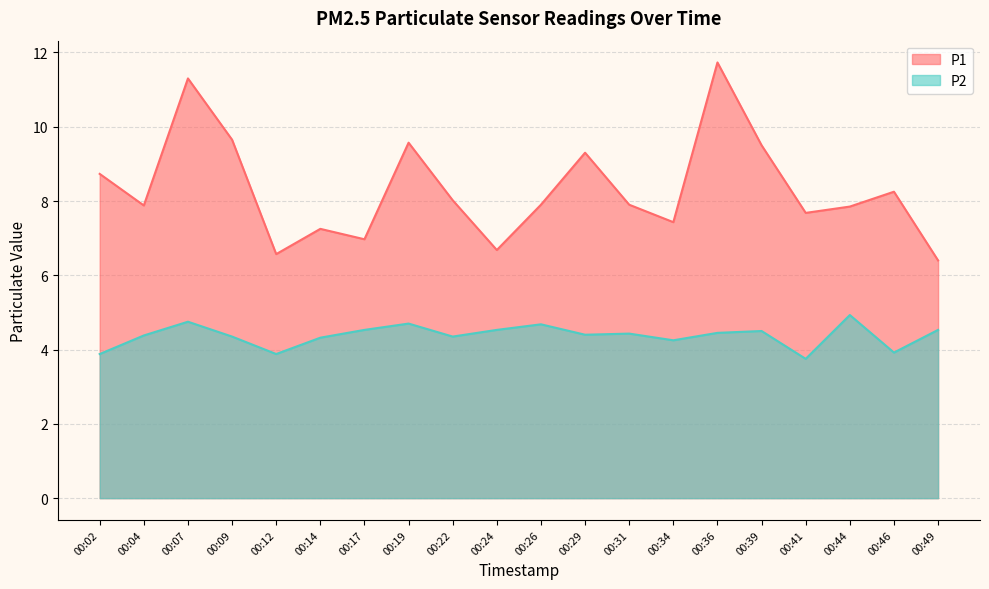

Is it true that P1 equals 13.4 at 00:29?

False